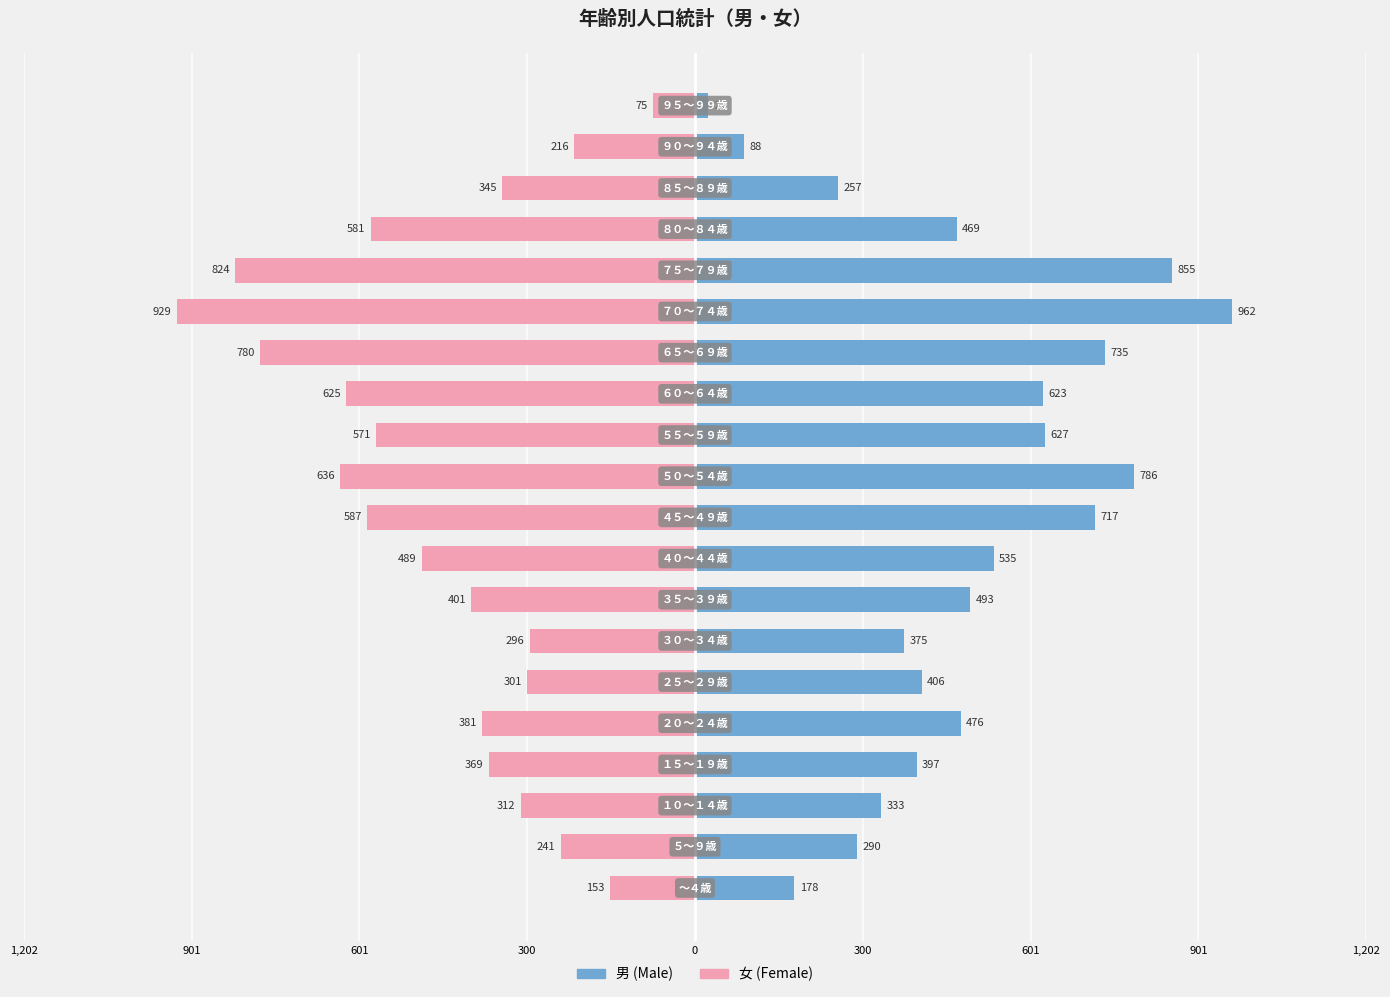

How many groups of bars are there?

20